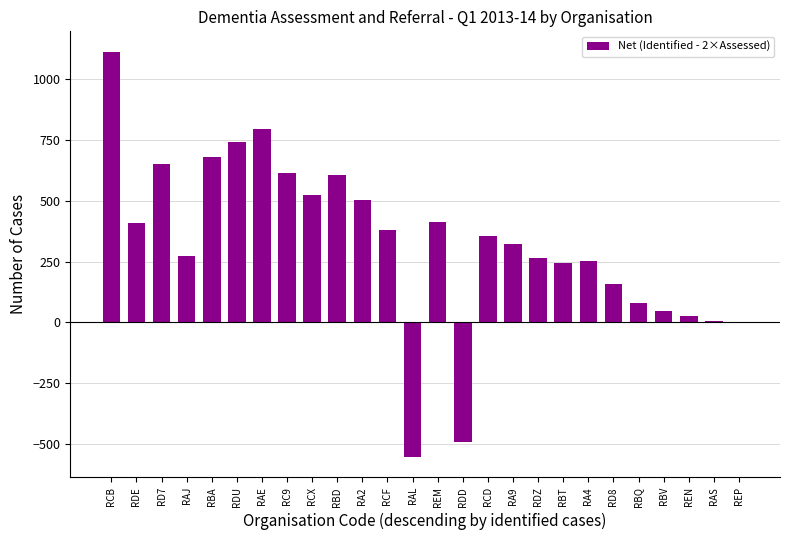

True or false: the data shows 253 at RA4.

True